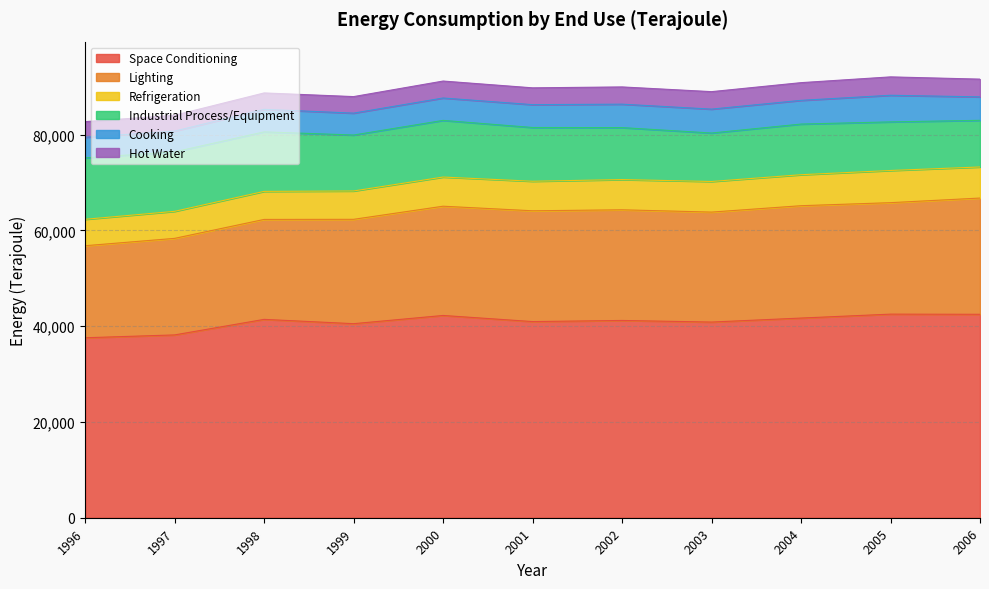

What is the maximum value shown in the chart?

42501